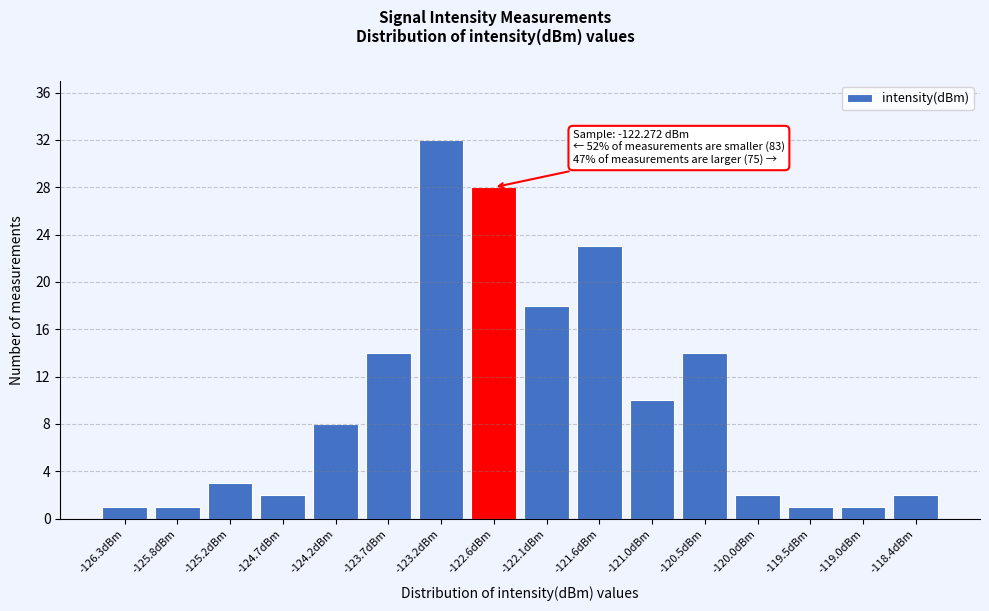

Reading left to right, transcribe all the data shown in this chart.

-126.3dBm=1	-125.8dBm=1	-125.2dBm=3	-124.7dBm=2	-124.2dBm=8	-123.7dBm=14	-123.2dBm=32	-122.6dBm=28	-122.1dBm=18	-121.6dBm=23	-121.0dBm=10	-120.5dBm=14	-120.0dBm=2	-119.5dBm=1	-119.0dBm=1	-118.4dBm=2